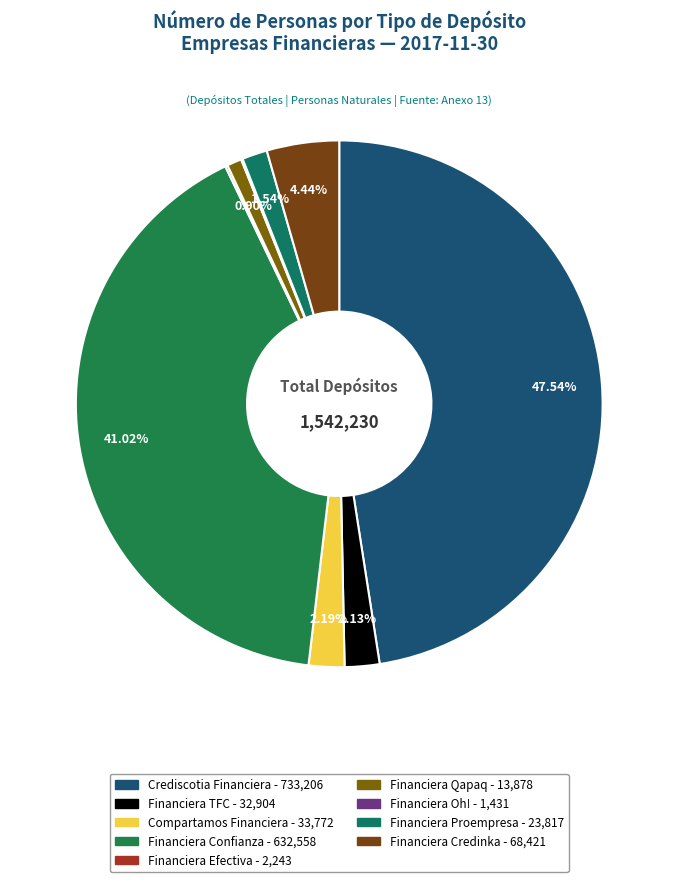

The Financiera Efectiva slice represents 14% of the pie. True or false?

False